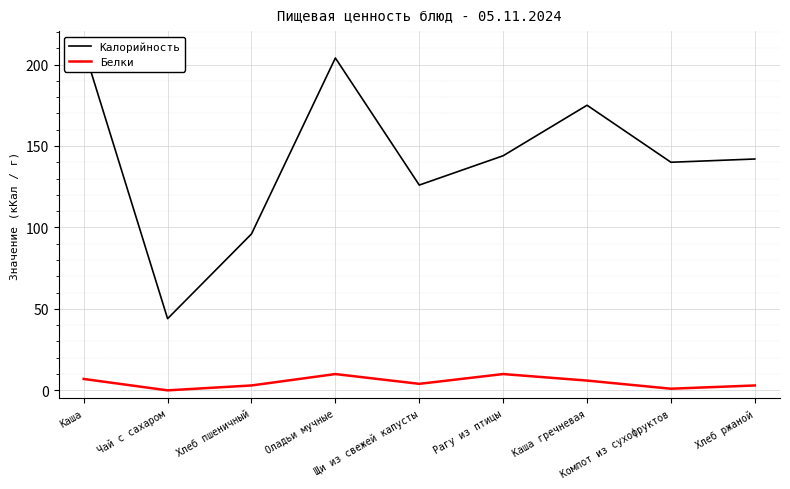

True or false: Калорийность has a value of 204 at Оладьи мучные.

True